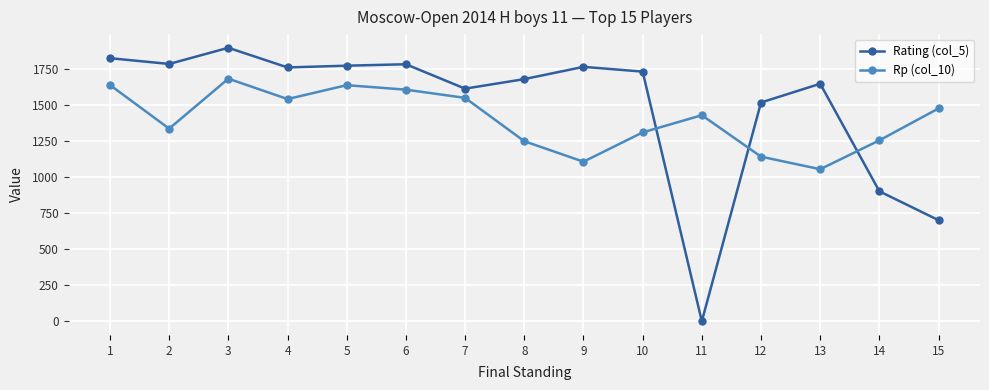

What is the greatest value displayed?

1894